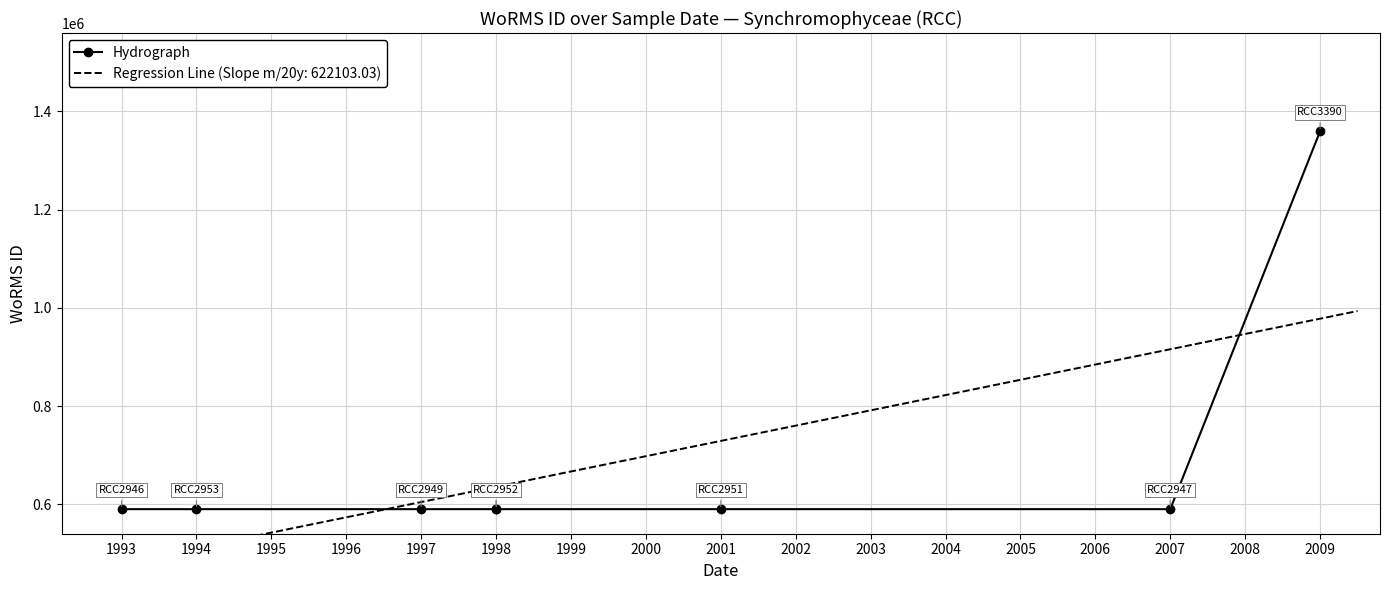

The value at 1993 is 344566. True or false?

False